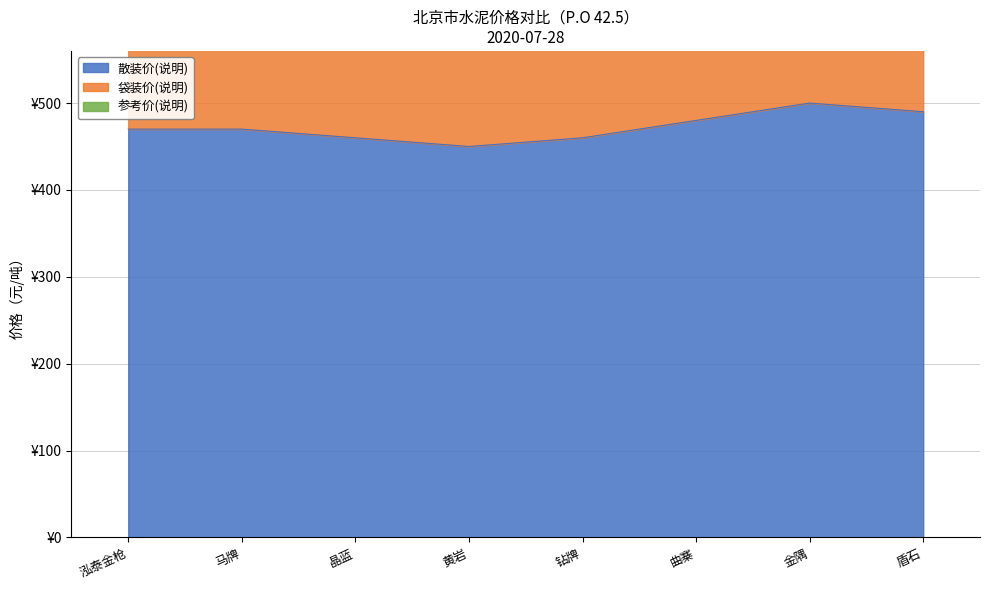

True or false: 散装价(说明) has a value of 490 at 盾石.

True